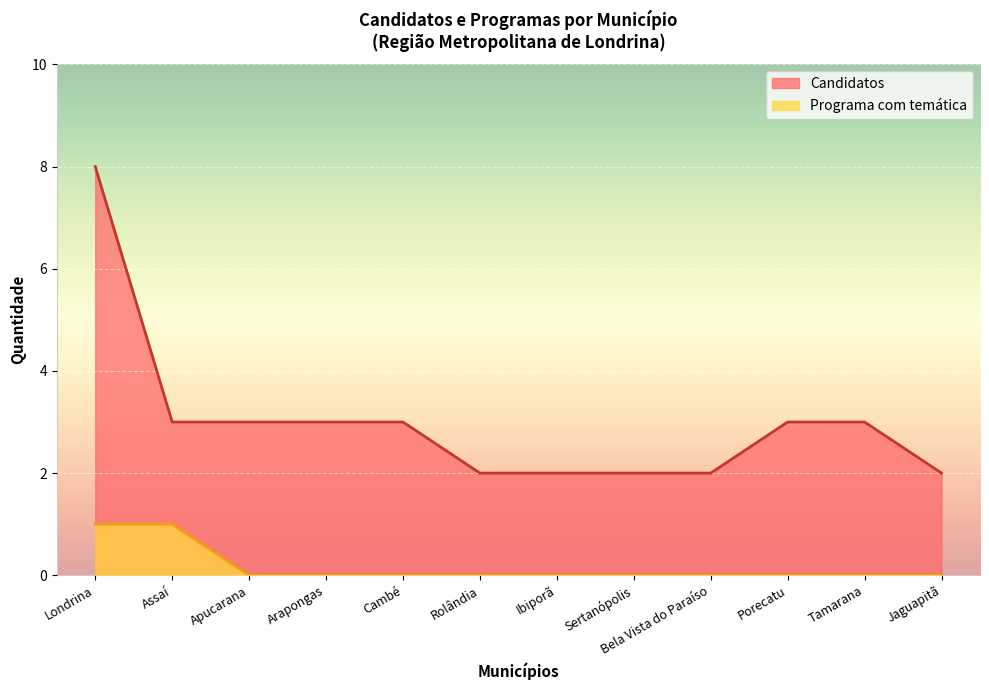

What is the label of the 2nd point from the left?

Assaí